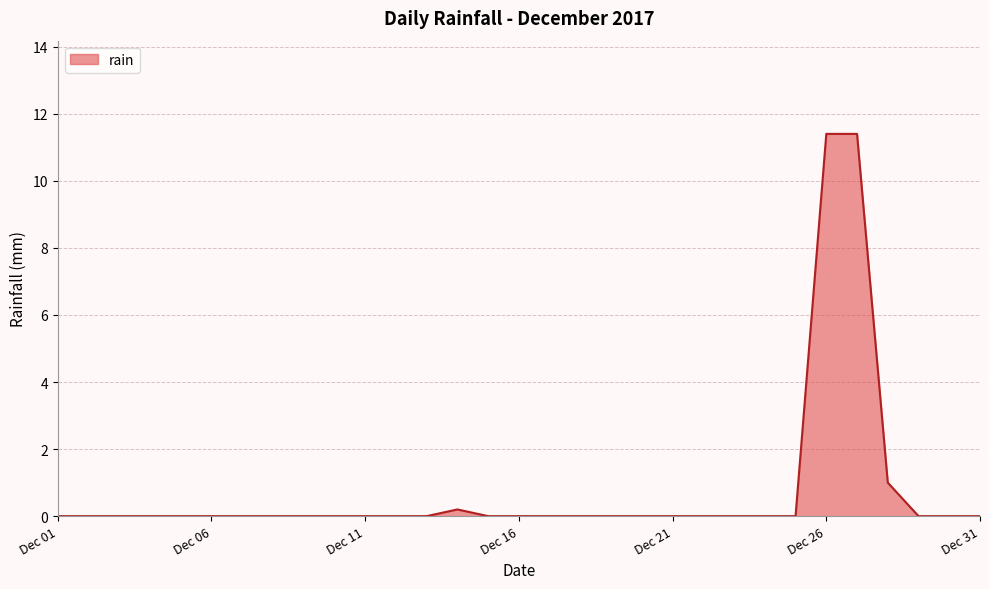

Does the chart have visible grid lines?

Yes